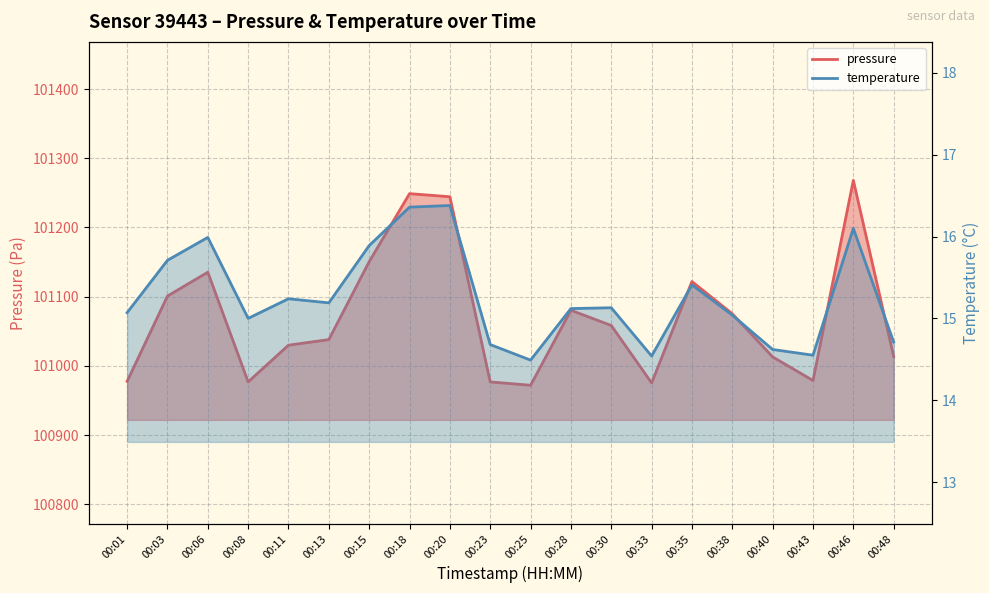

The temperature series shows 15.0 at 00:38. True or false?

True